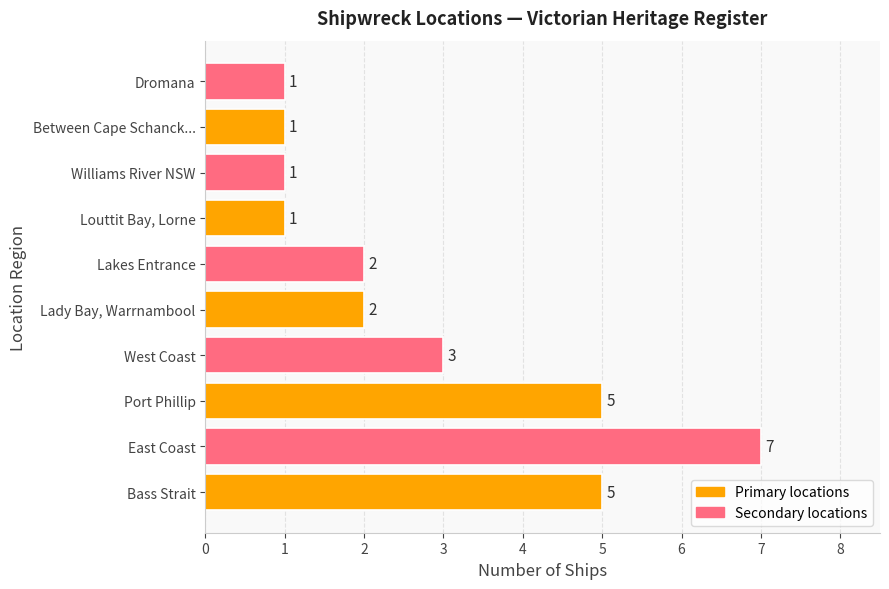

The chart shows a value of 9 at Bass Strait. True or false?

False